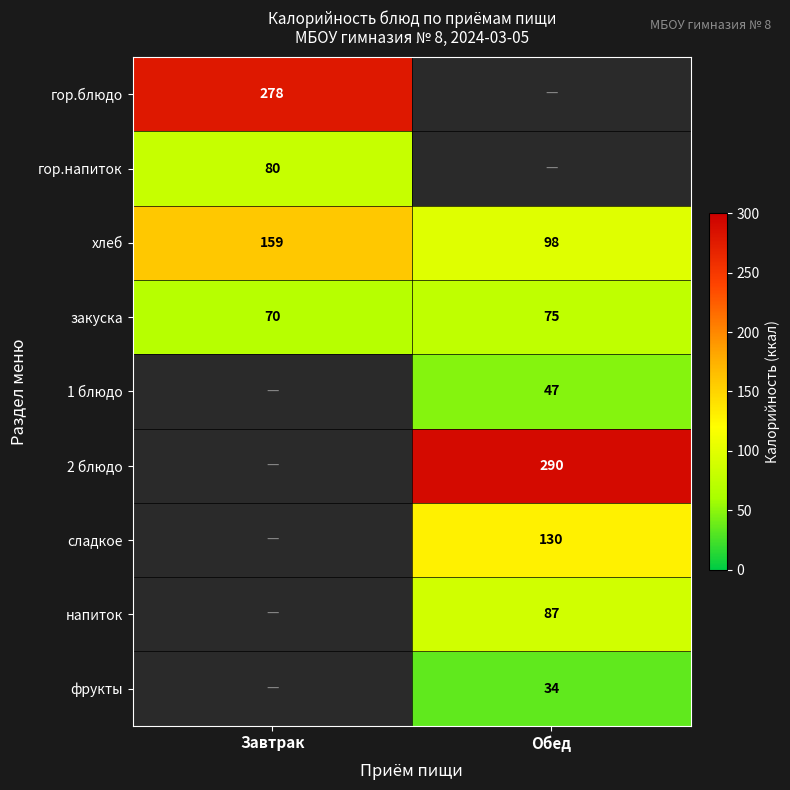

True or false: хлеб has a value of 98 at Обед.

True